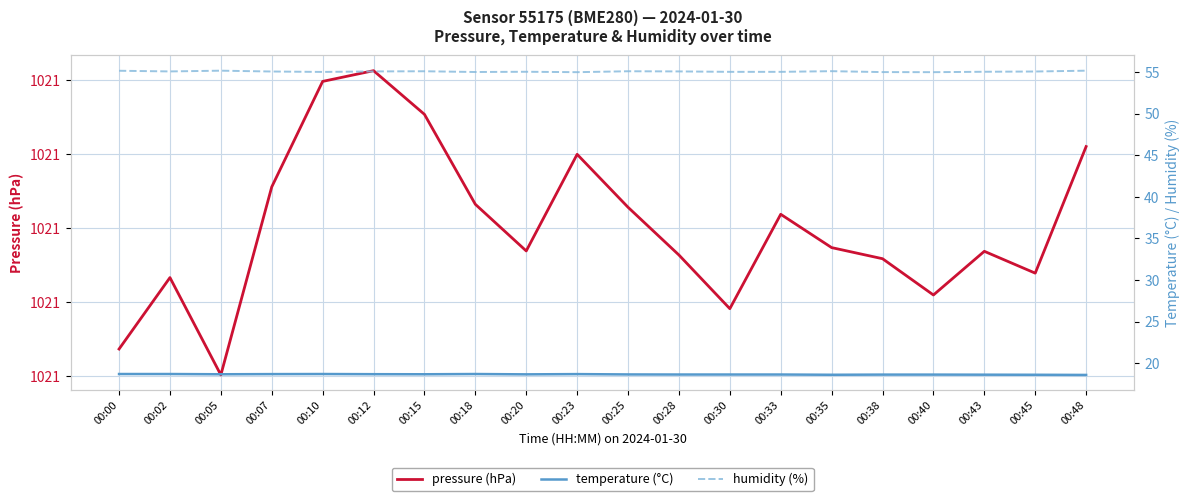

True or false: pressure (hPa) and humidity (%) cross at least once.

False